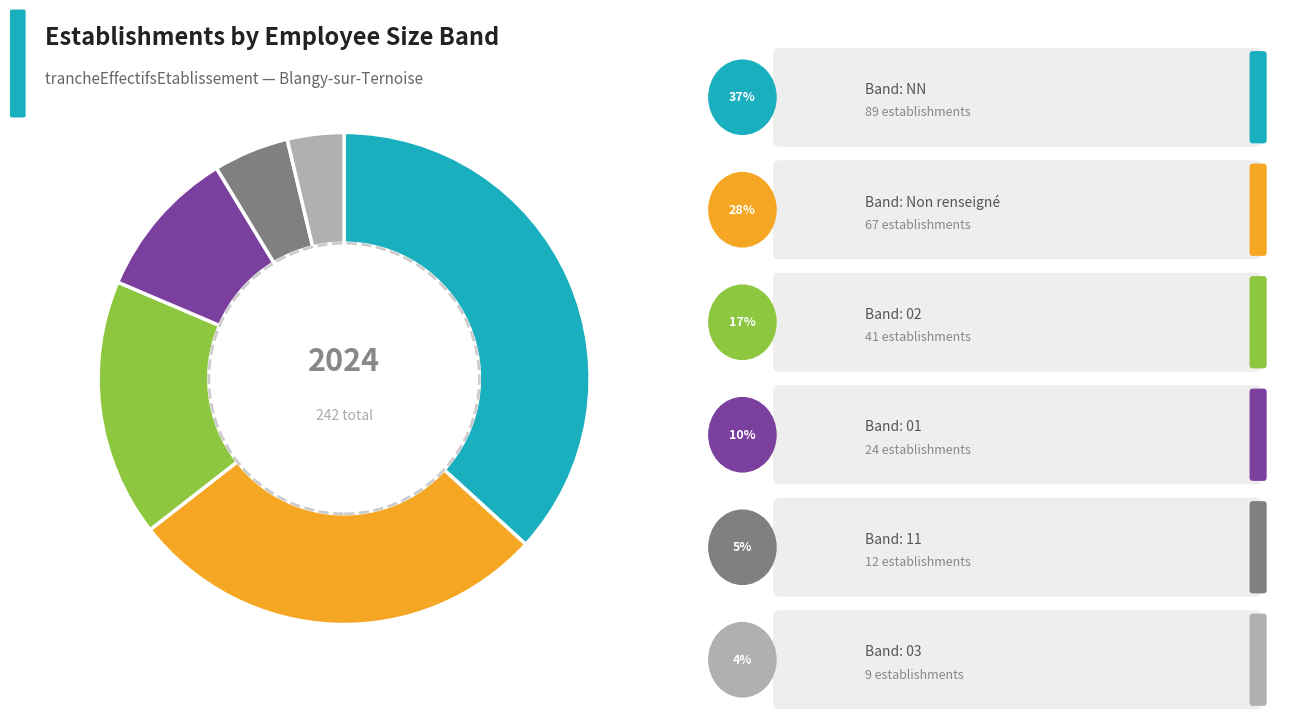

Is there any slice that represents more than half of the pie?

No